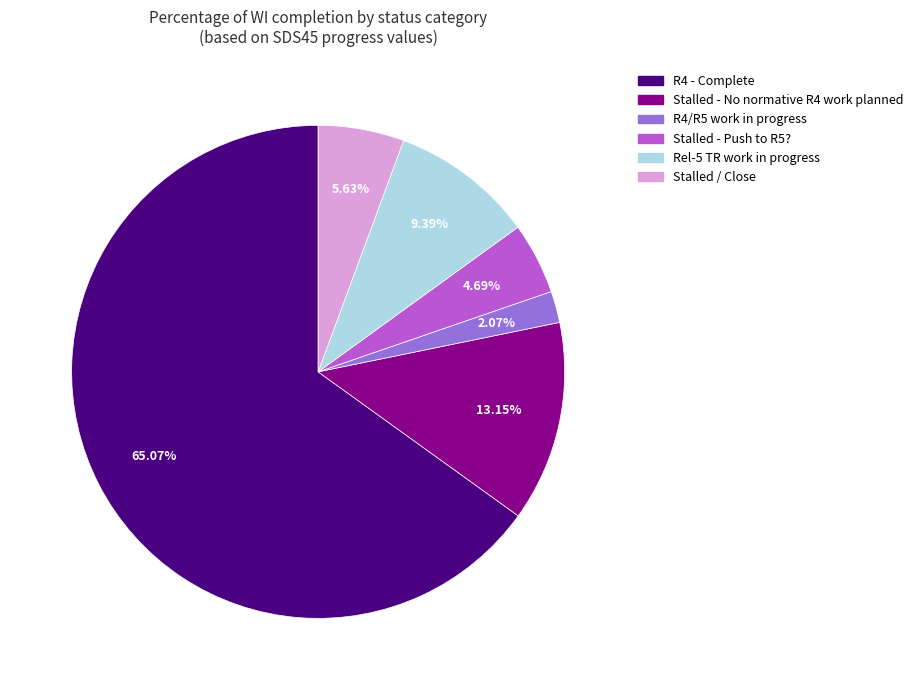

Which has a higher value, Stalled - No normative R4 work planned or R4/R5 work in progress?

Stalled - No normative R4 work planned